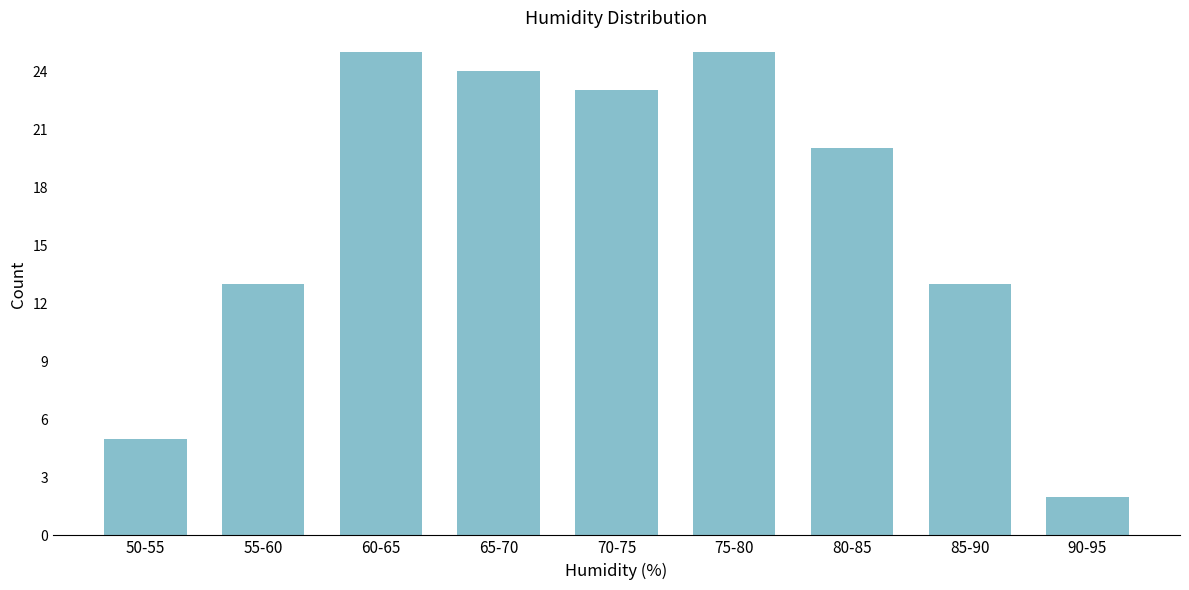

Reading right to left, transcribe all the data shown in this chart.

90-95=2	85-90=13	80-85=20	75-80=25	70-75=23	65-70=24	60-65=25	55-60=13	50-55=5